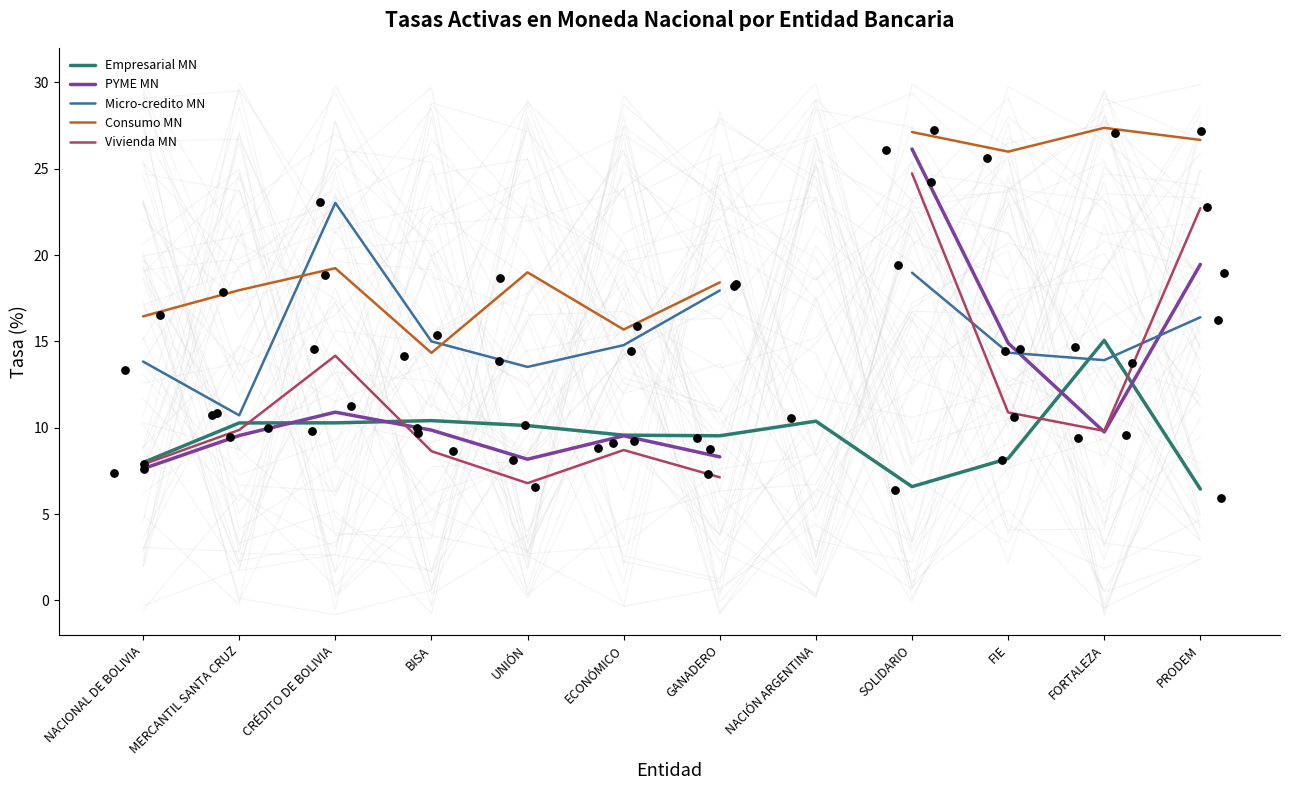

Is the value of Micro-credito MN at PRODEM greater than the value of PYME MN at UNIÓN?

Yes